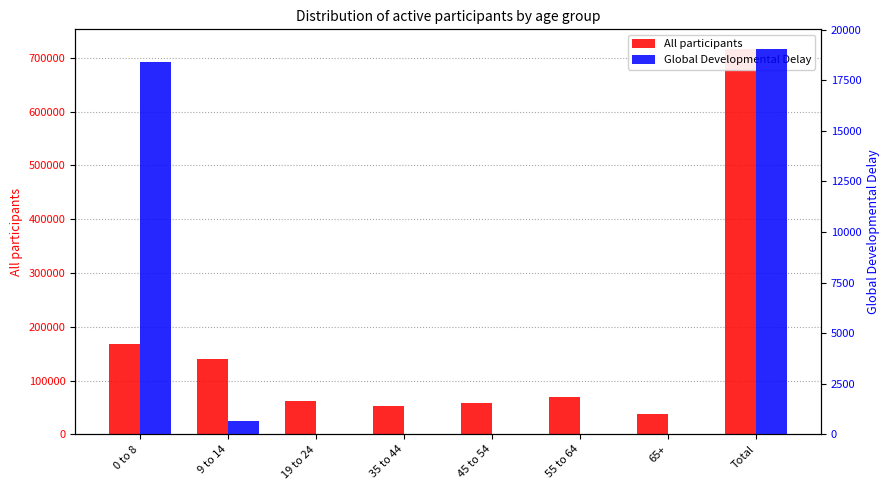

Read the All participants value at 0 to 8, to the nearest 100.

167900